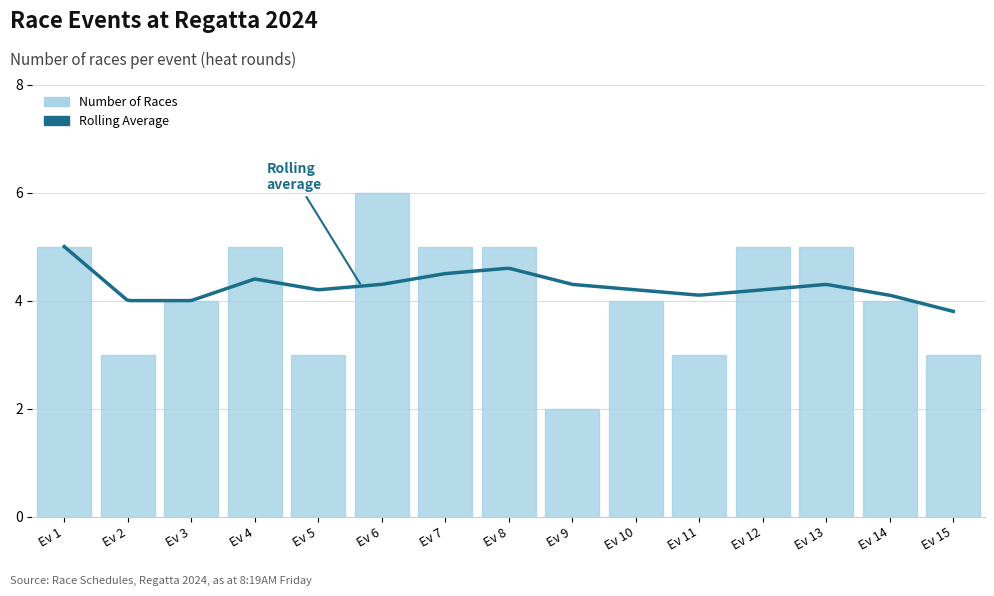

True or false: the data shows 1 at Ev 5.

False